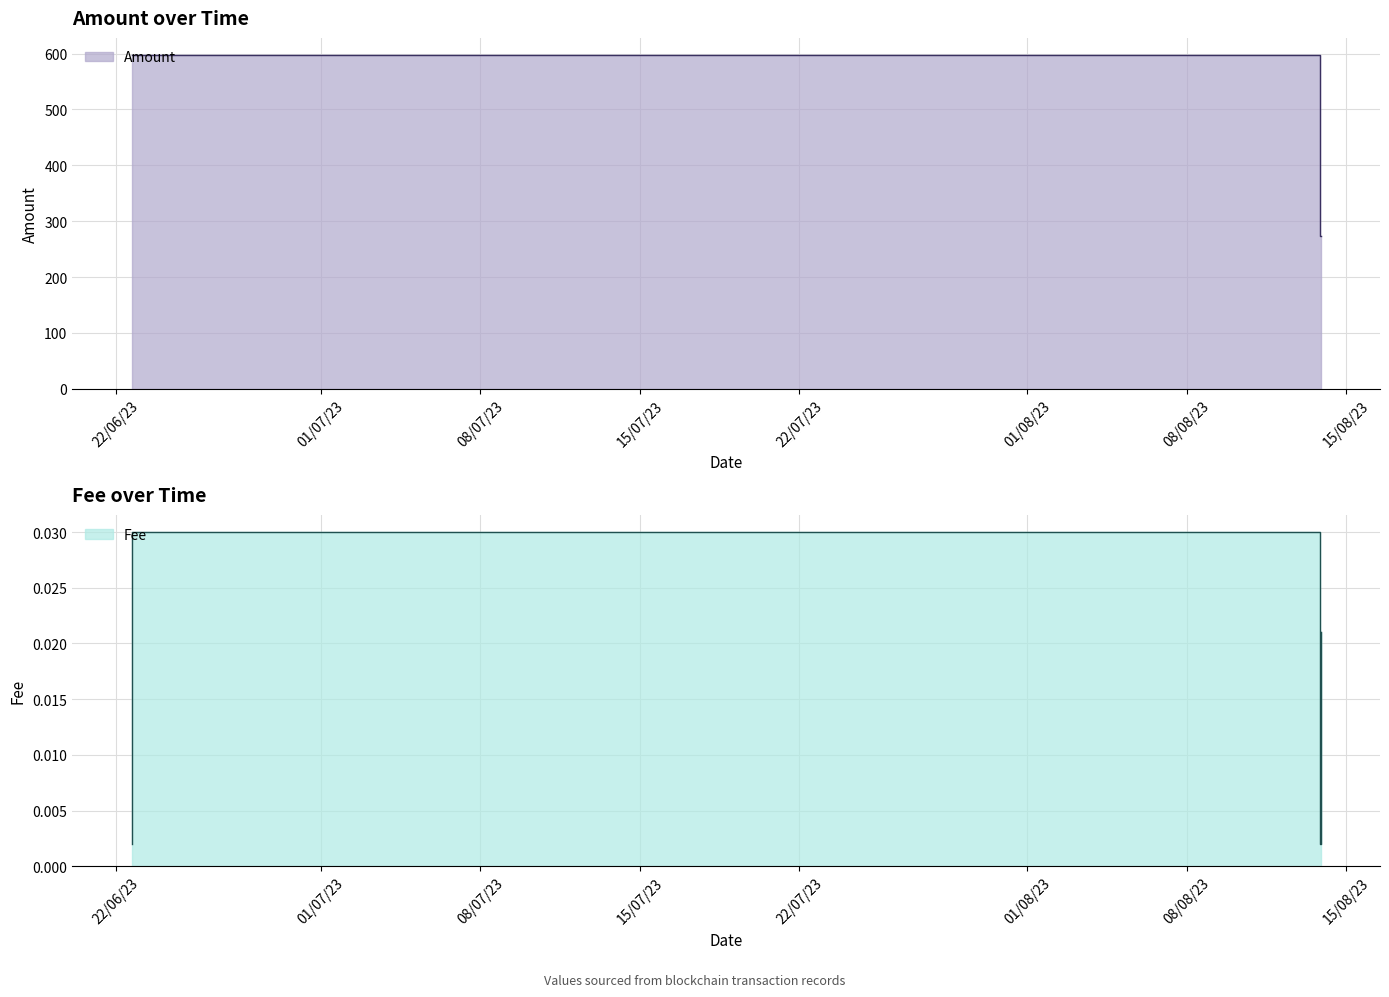

What is the minimum value for Amount?

274.1